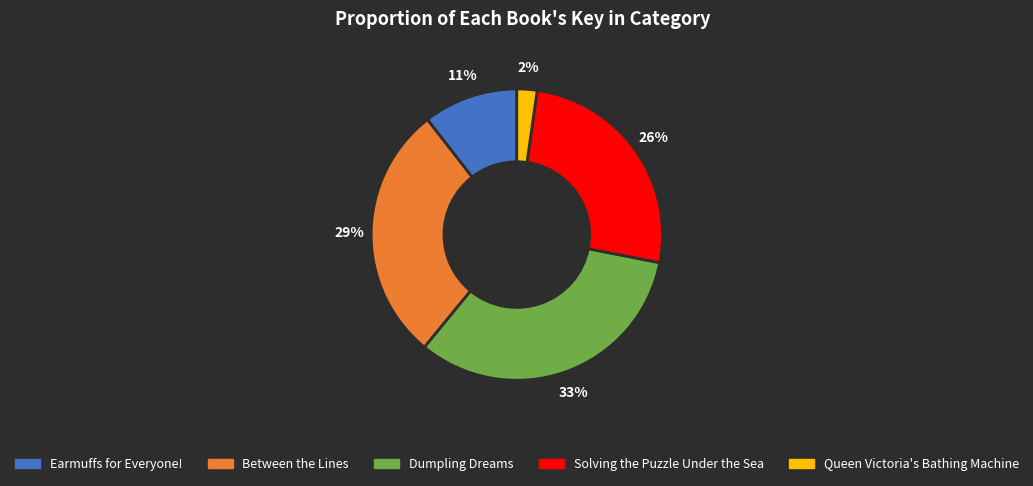

What is the ratio of the value at Queen Victoria's Bathing Machine to the value at Dumpling Dreams?

0.1